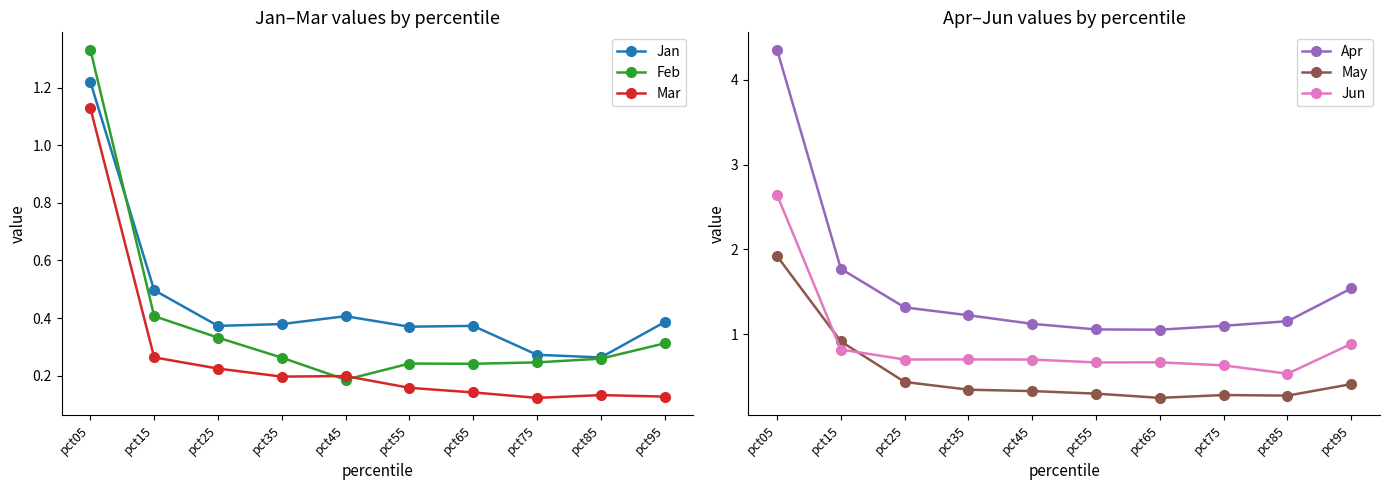

What is the sum of the Mar values at pct25 and pct75?

0.3